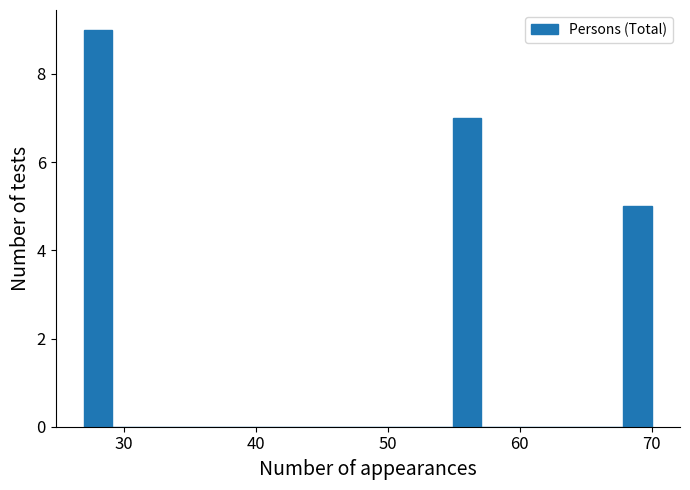

Read against the x-axis, roughly where is the centre of the tallest bar?

28